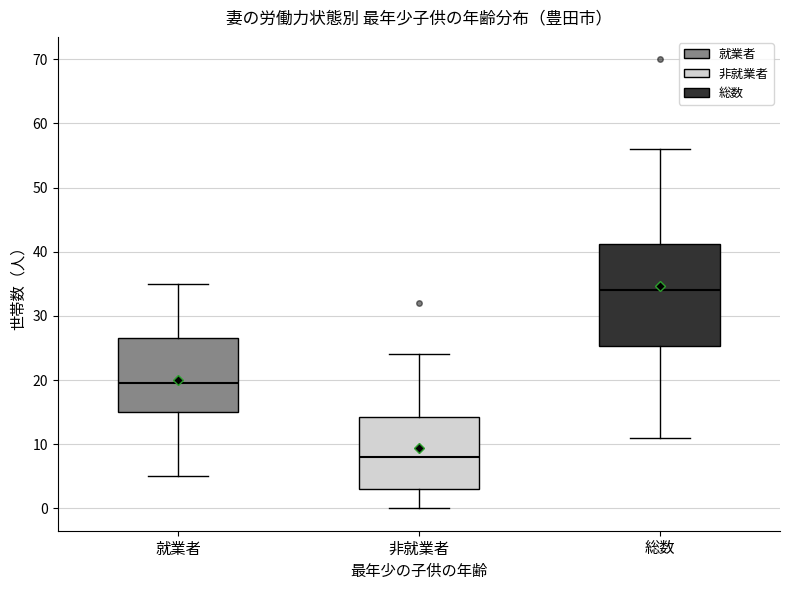

Reading left to right, read every box against the y-axis: the position of its median line, the range the box covers, and the ends of its whiskers. The values are not printed on the chart, so give them approximately, as read against the axis.

就業者: median 20, box 15 to 27, whiskers 5 to 35
非就業者: median 8, box 3 to 14, whiskers 0 to 24
総数: median 34, box 25 to 41, whiskers 11 to 56